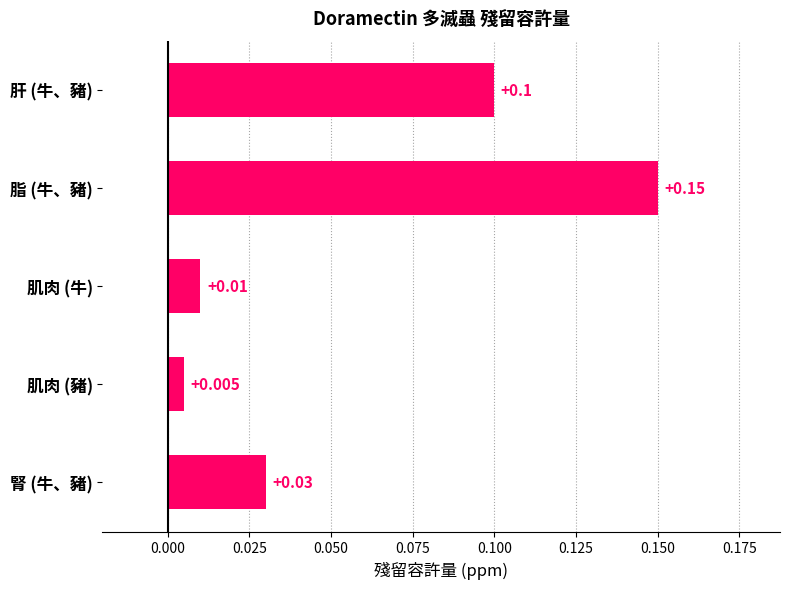

What is the label of the 3rd bar from the top?

肌肉 (牛)